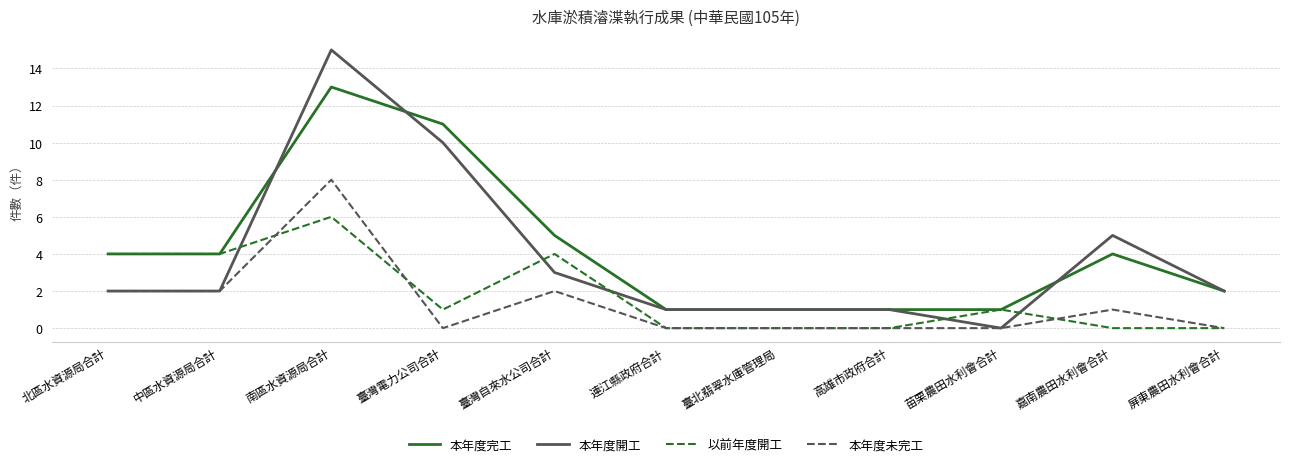

True or false: 本年度完工 has a value of 2 at 高雄市政府合計.

False